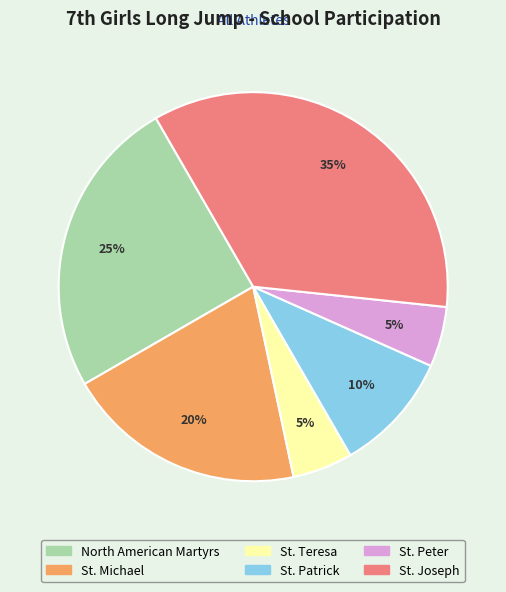

Which category has the biggest portion of the pie?

St. Joseph